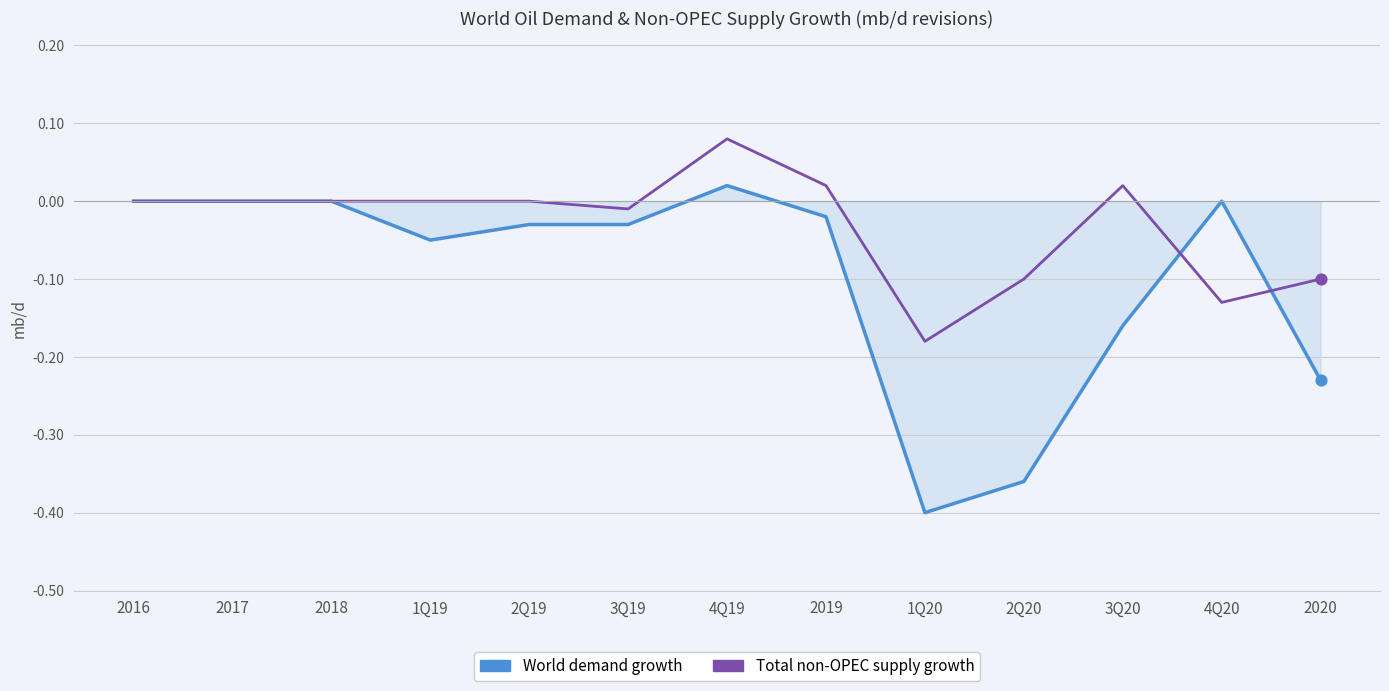

At which category is the sum across all series the highest?

4Q19